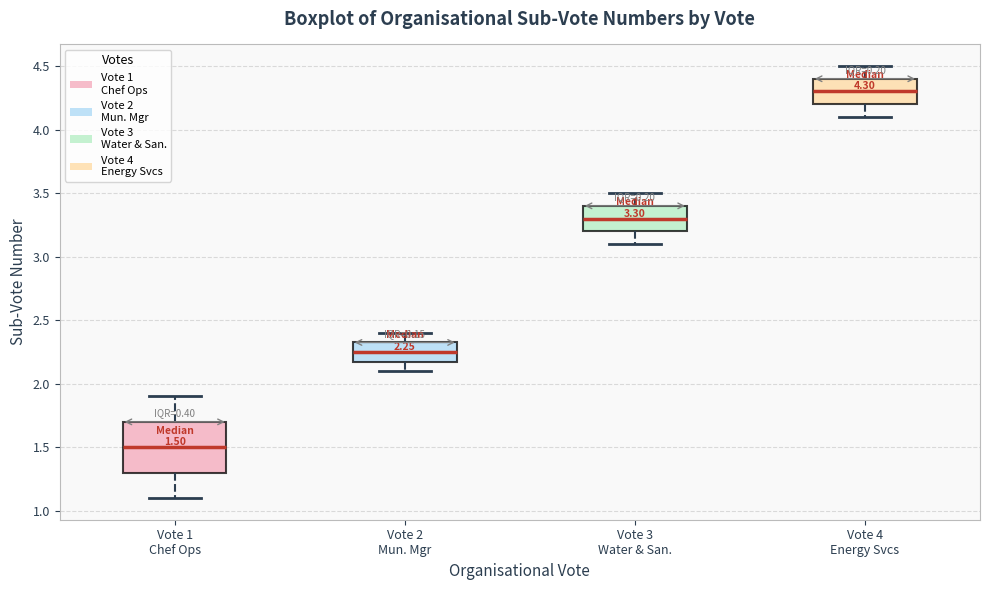

Which box's median line is the lowest?

Vote 1 Chef Ops